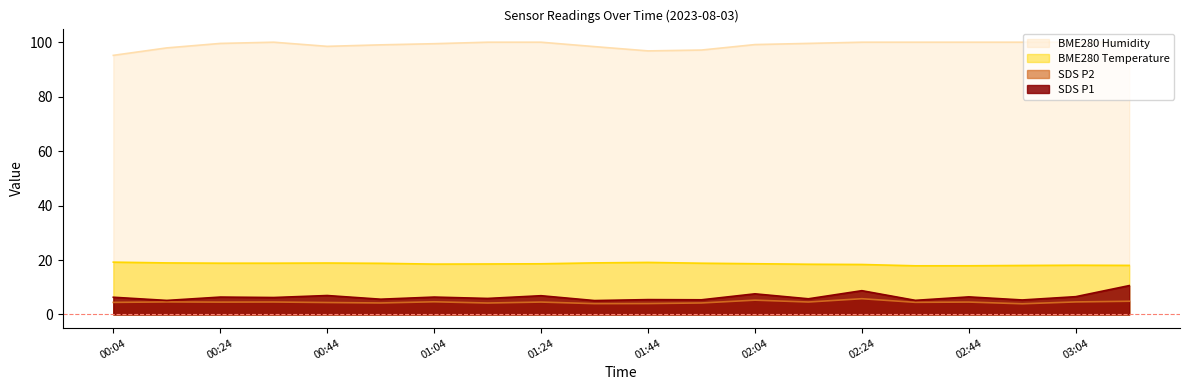

Is it true that BME280_humidity equals 138.7 at 00:04?

False